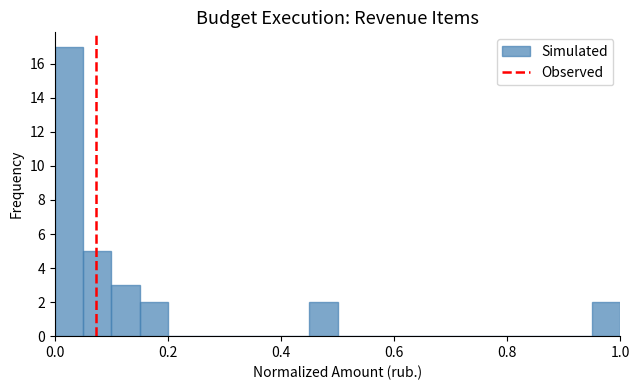

Read against the x-axis, roughly where is the centre of the tallest bar?

0.02